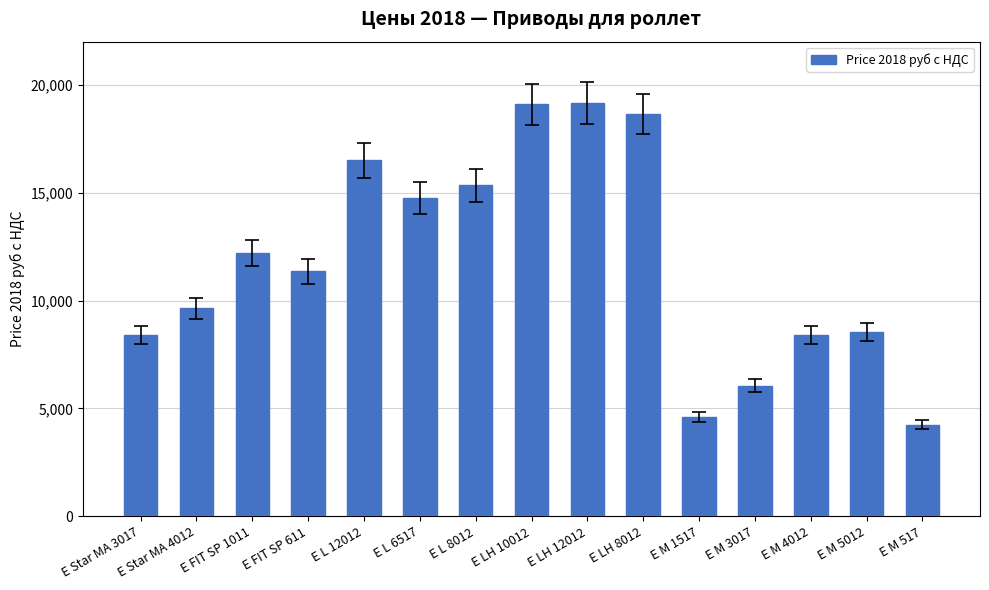

Count the number of data series in this chart.

1